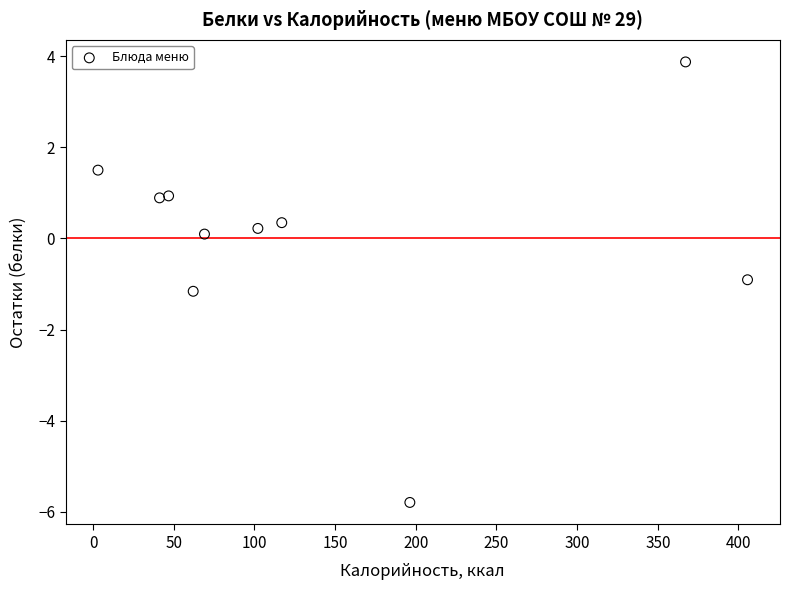

What is the range of Y values (max minus min)?

9.7